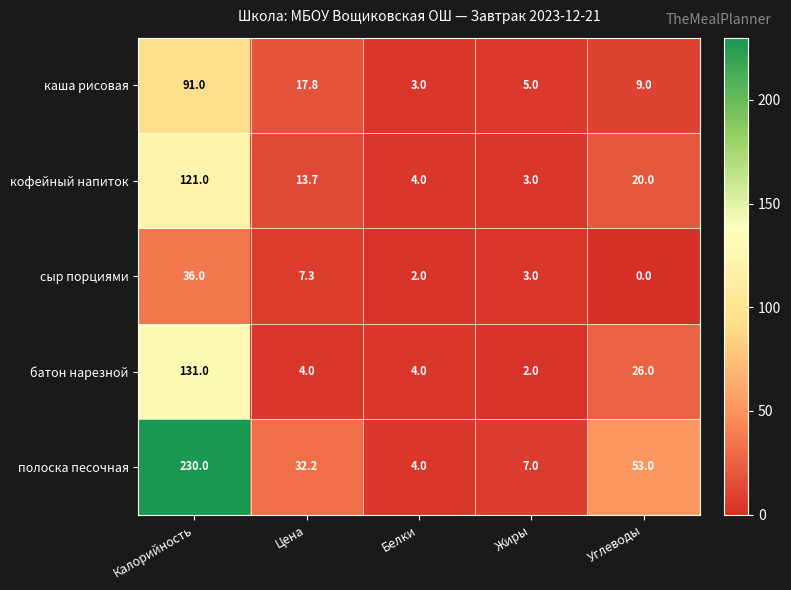

Which series has the largest total across all categories?

полоска песочная